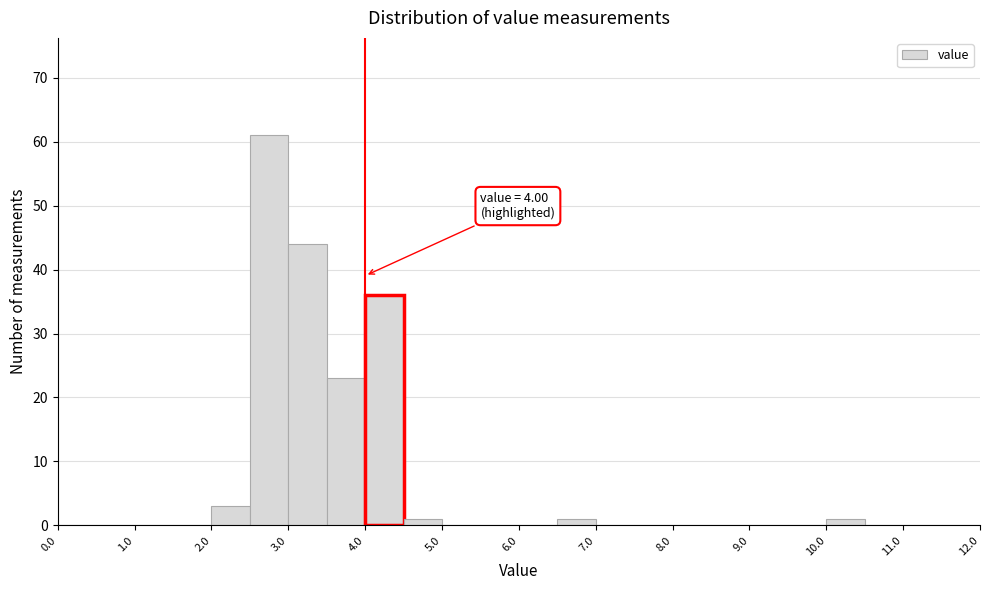

Over which range of the x-axis is the bar tallest?

2.5 to 3.0